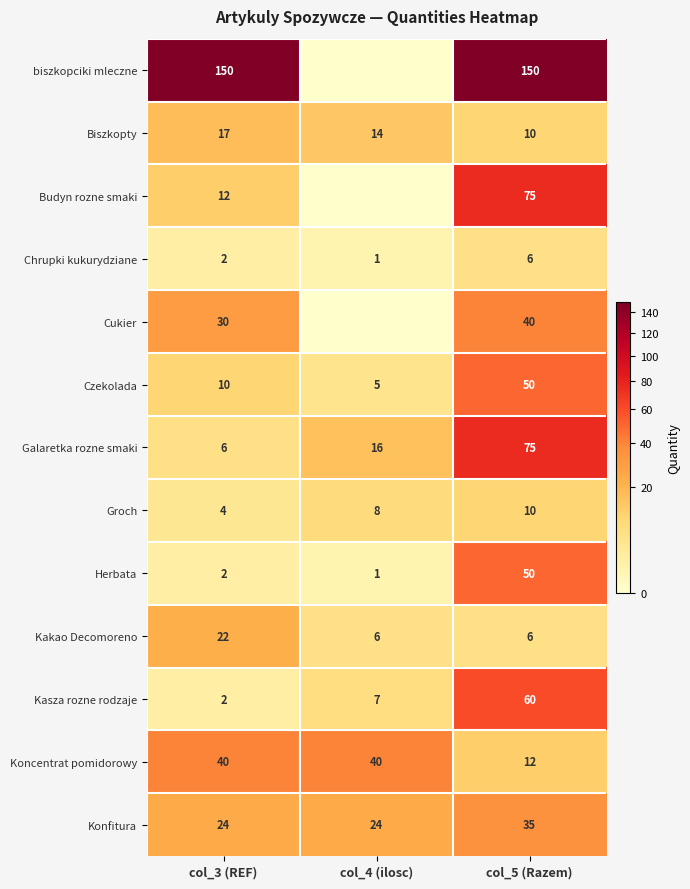

At how many categories does at least one series exceed 71?

2